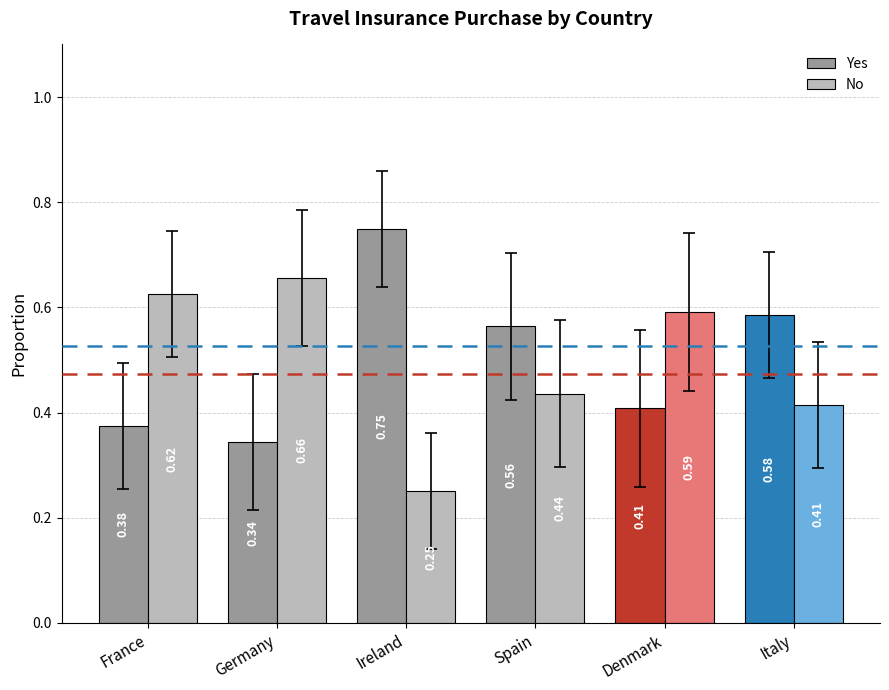

What is the average value of the No series?

0.5